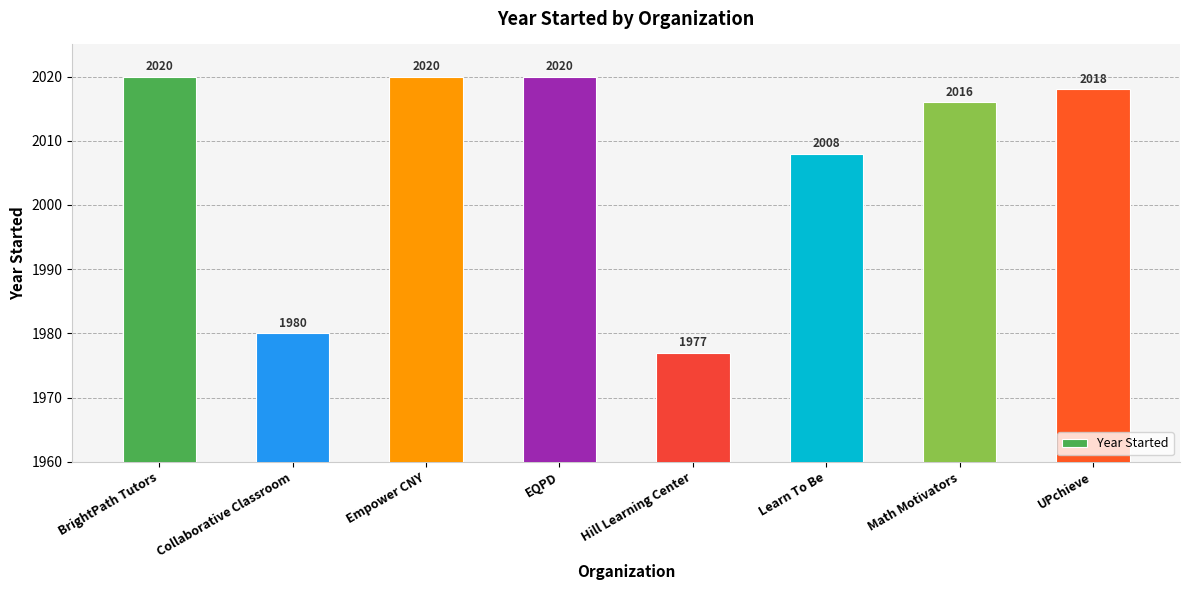

What is the change in value from Learn To Be to Math Motivators?

+8